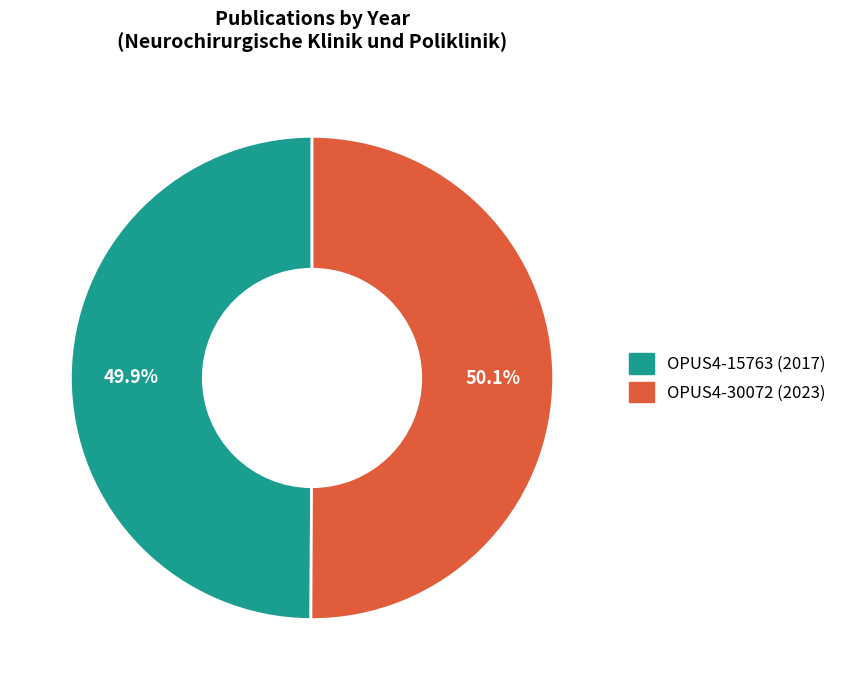

What portion of the pie excludes OPUS4-15763?

50.1%